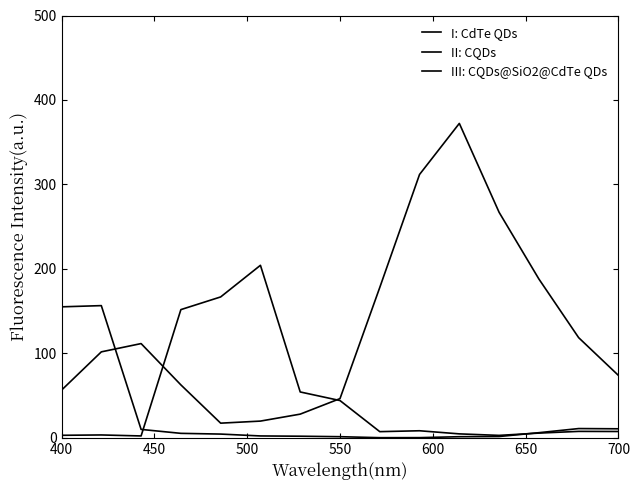

Does the chart have visible grid lines?

No